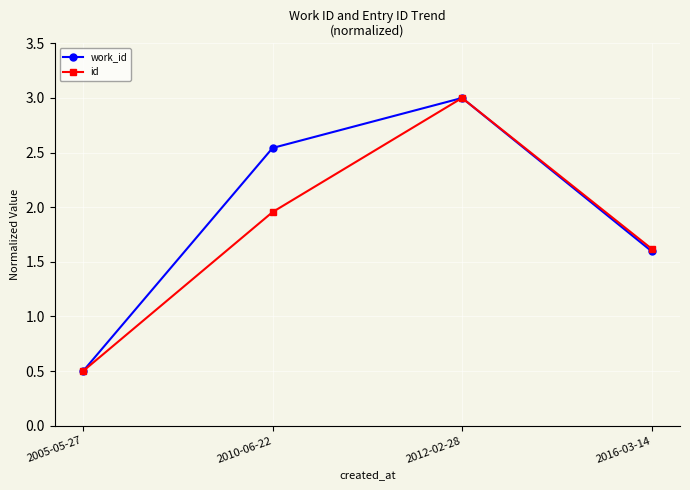

What is the difference between the second highest and minimum values in the id series?

1.5